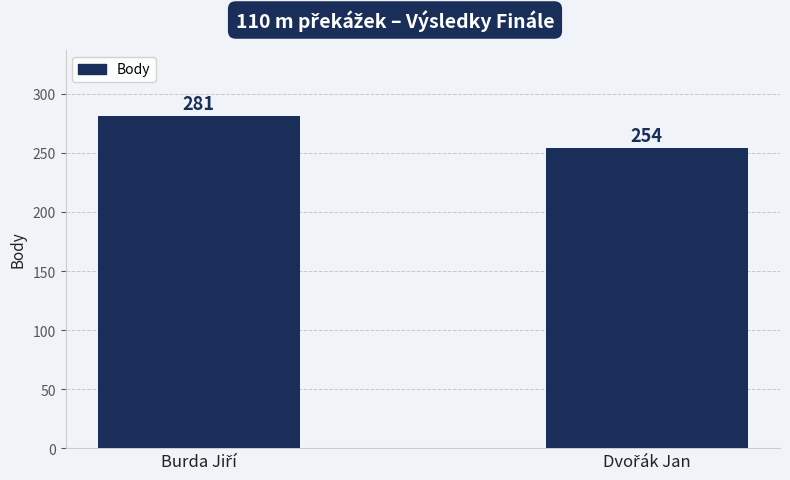

Does the chart contain stacked bars?

No